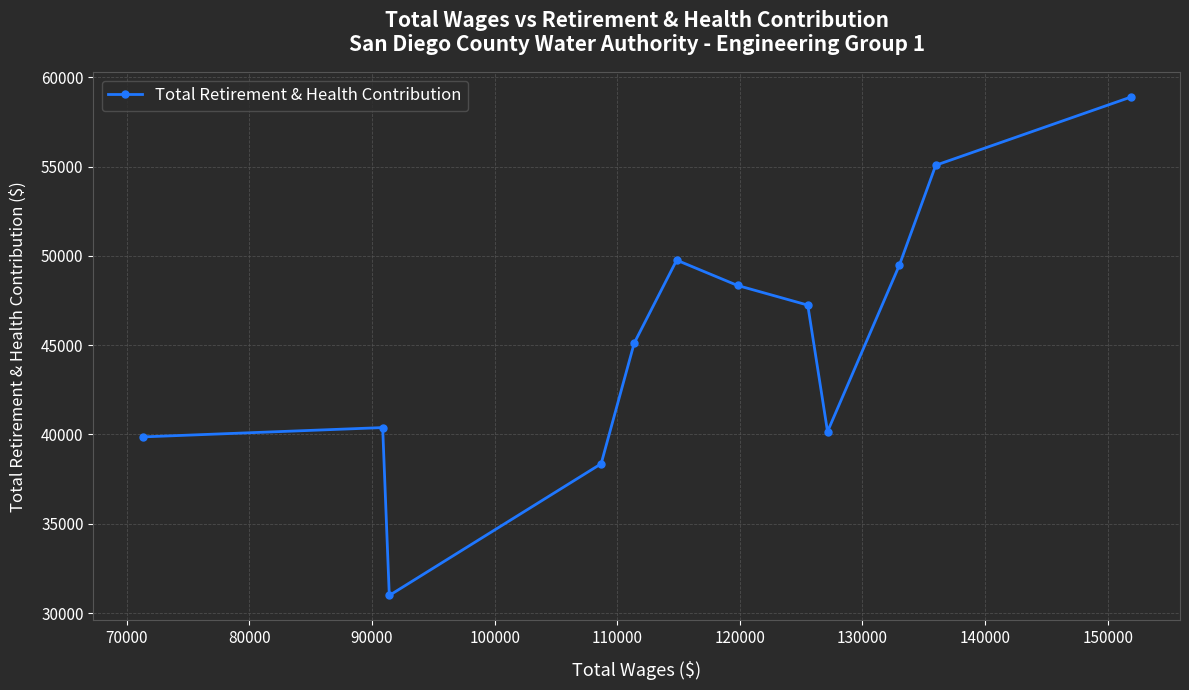

What is the value of the 3rd point from the left?

30982